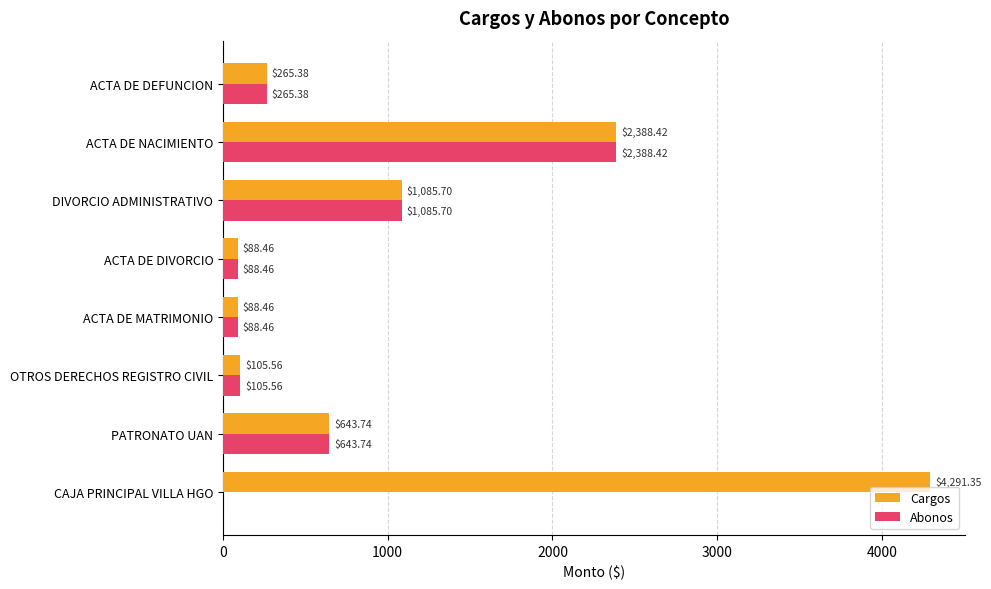

At which category does the chart reach its peak across all series?

CAJA PRINCIPAL VILLA HGO